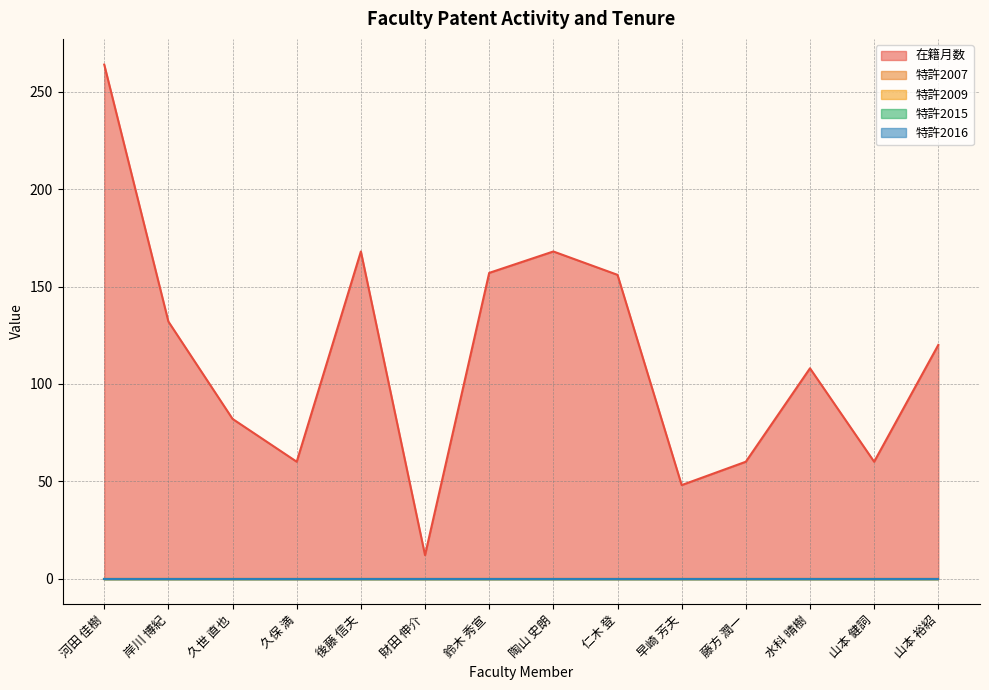

True or false: 在籍月数 and 特許2015 cross at least once.

False